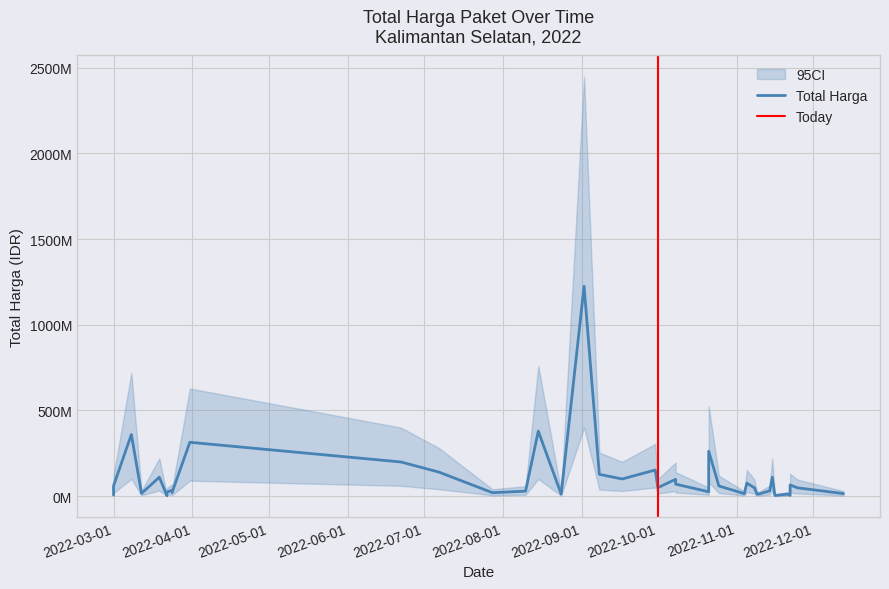

Which series has the widest spread of values?

ci_upper